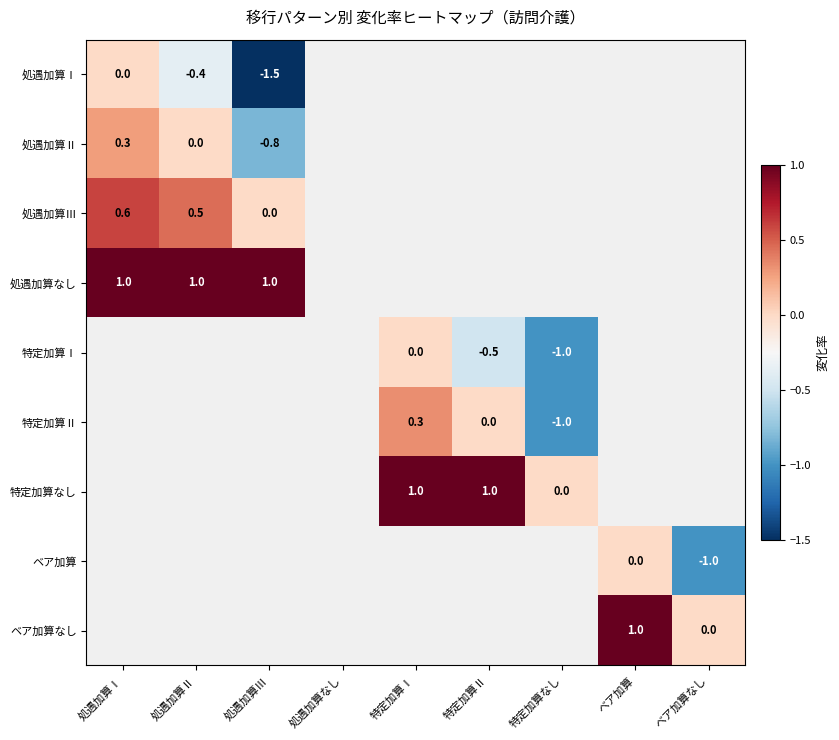

Which has a higher value, ベア加算なし or 処遇加算Ⅰ?

処遇加算Ⅰ